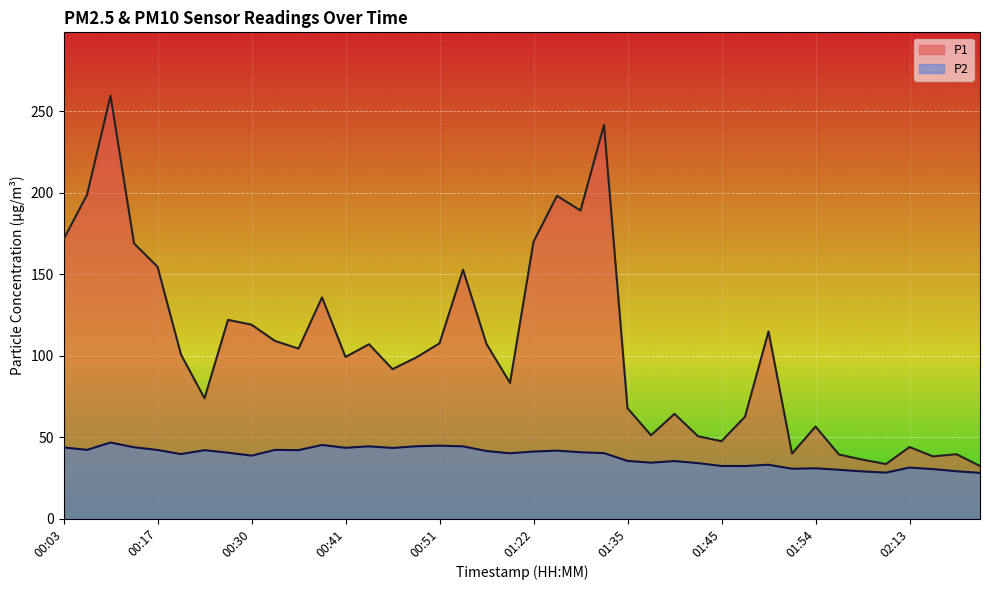

What is the difference between the maximum and minimum values in the P1 series?

227.3